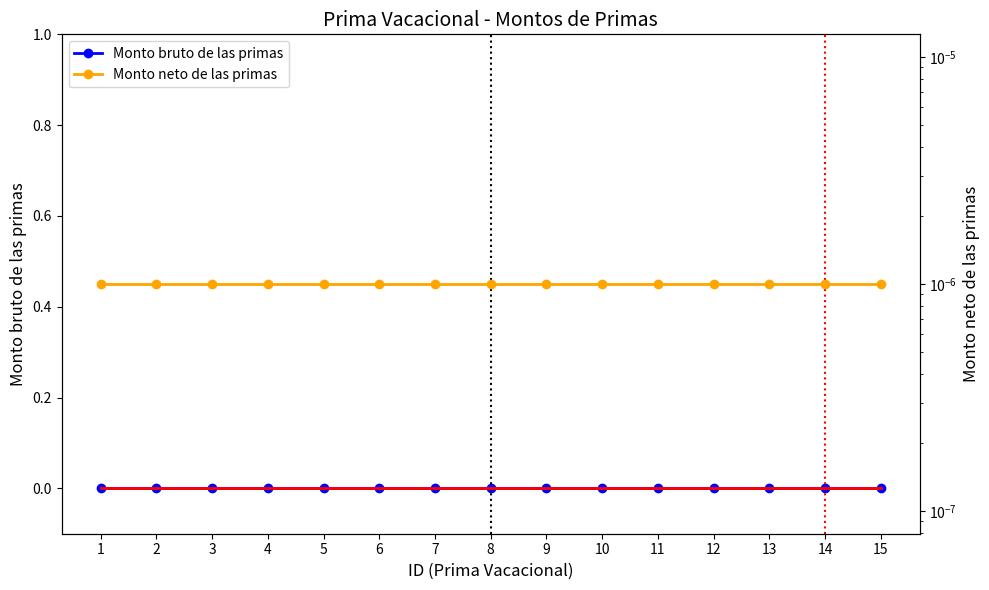

True or false: Trend and Monto bruto de las primas cross at least once.

False